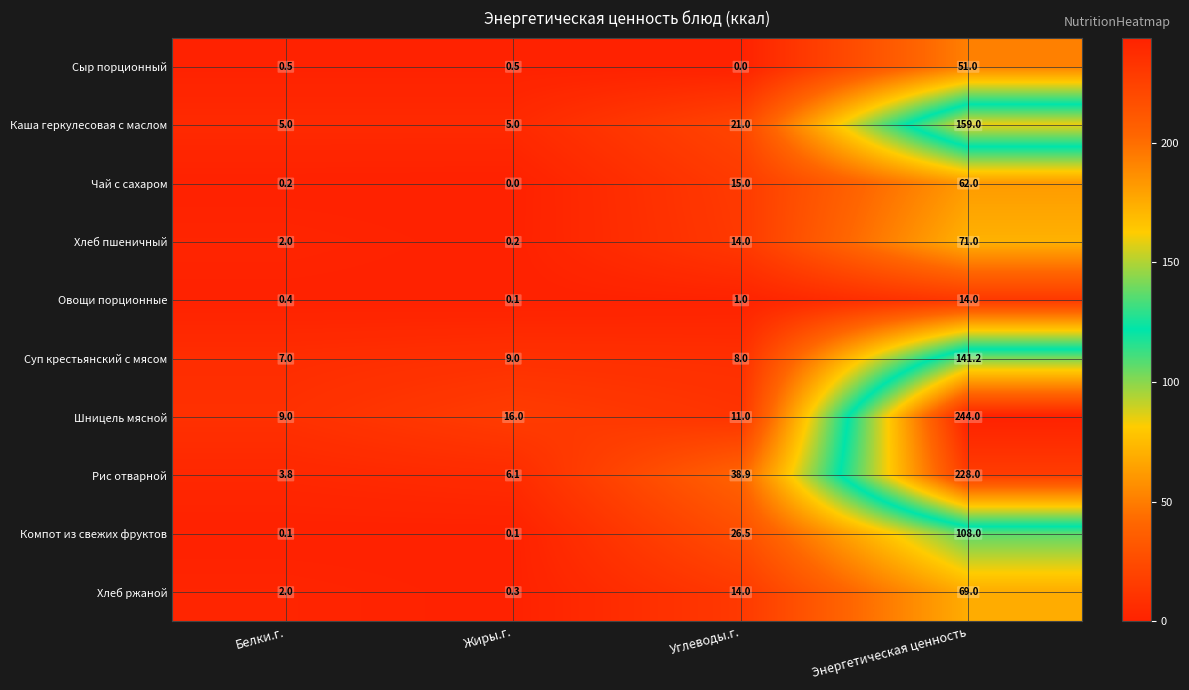

What is the spread (max minus min) of values at Энергетическая ценность?

230.0